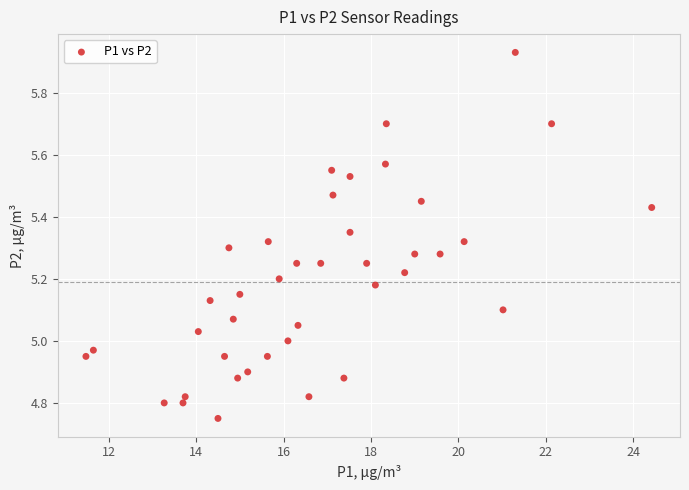

What is the range of Y values (max minus min)?

1.2